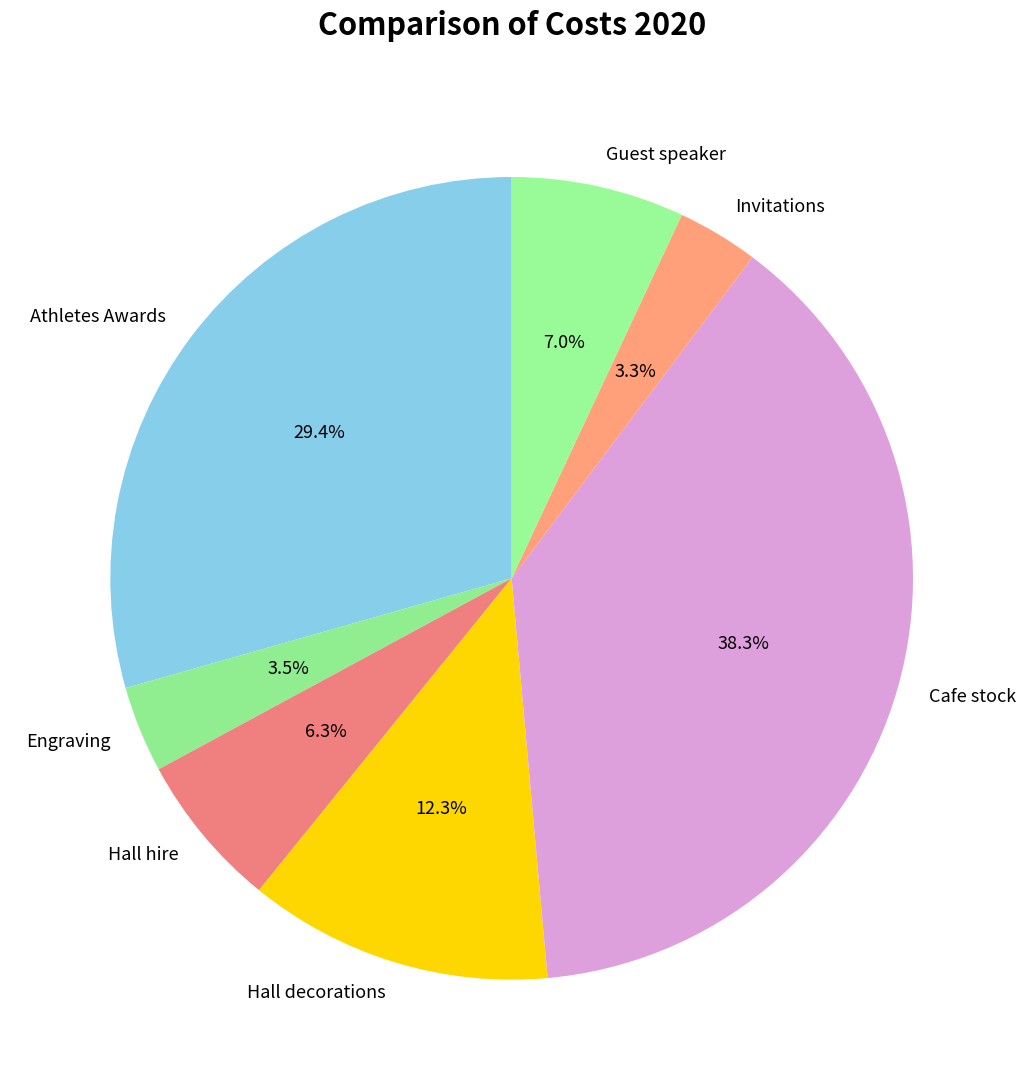

Count the number of slices in the pie.

7